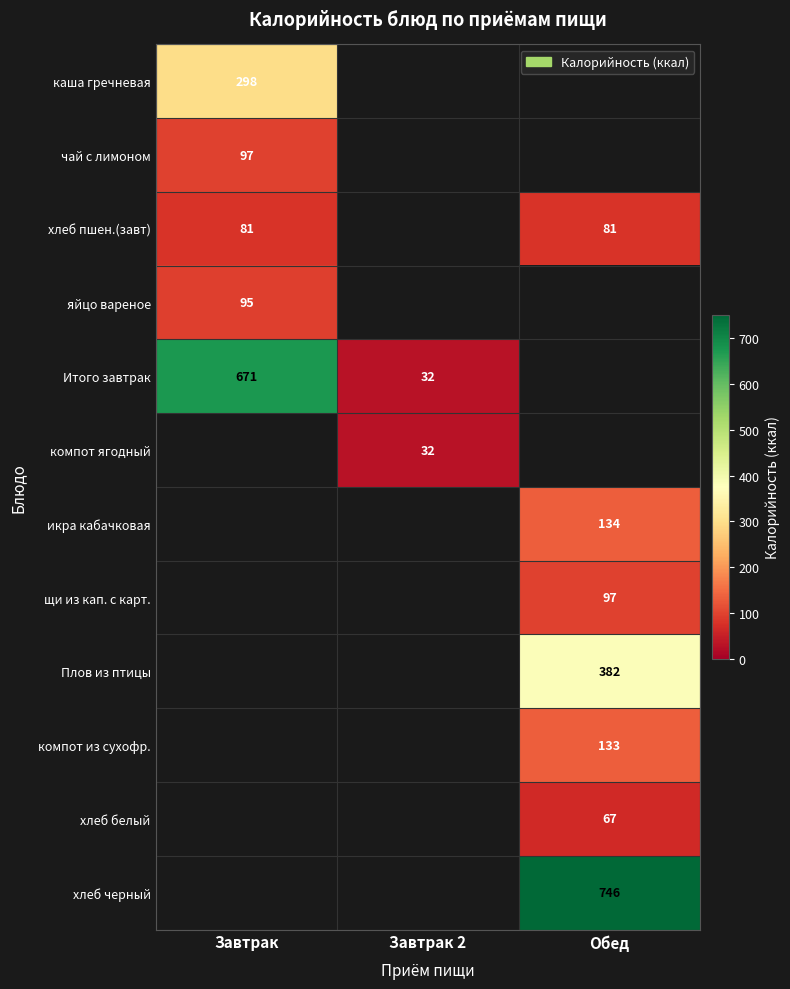

The щи из кап. с карт. series shows 173 at Обед. True or false?

False